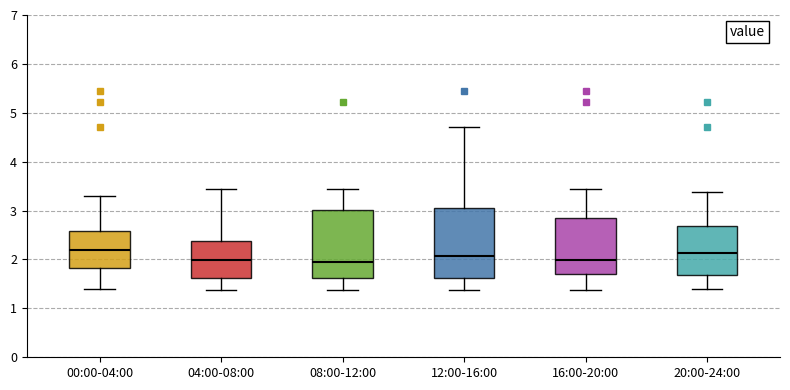

Where is the lower edge of the box for 12:00-16:00 on the y-axis? The values are not printed on the chart, so give them approximately, as read against the axis.

1.6